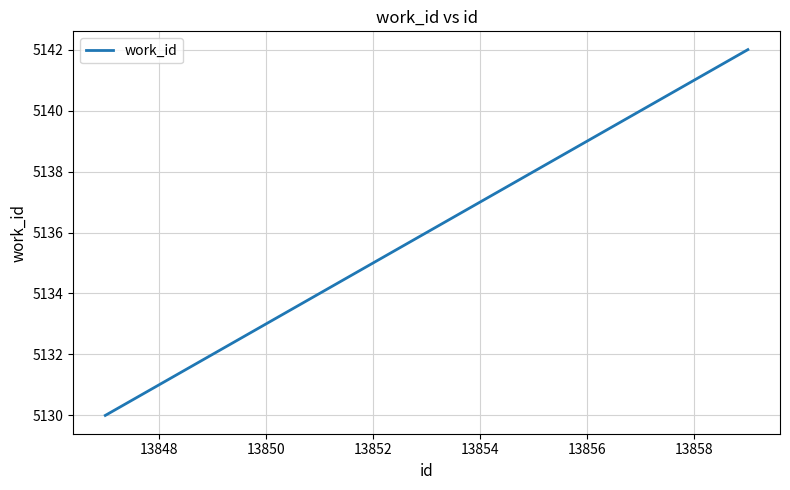

What is the maximum value shown in the chart?

5142